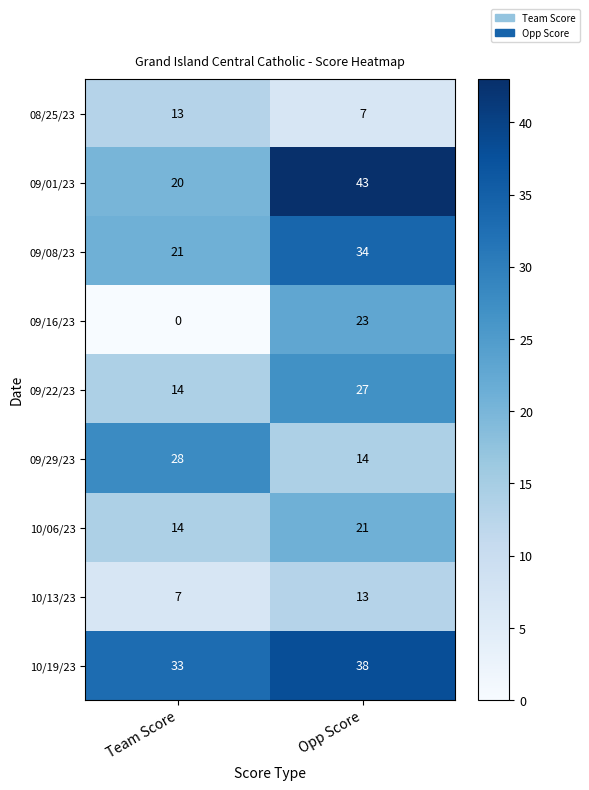

Which category has the highest value in the 10/19/23 series?

Opp Score